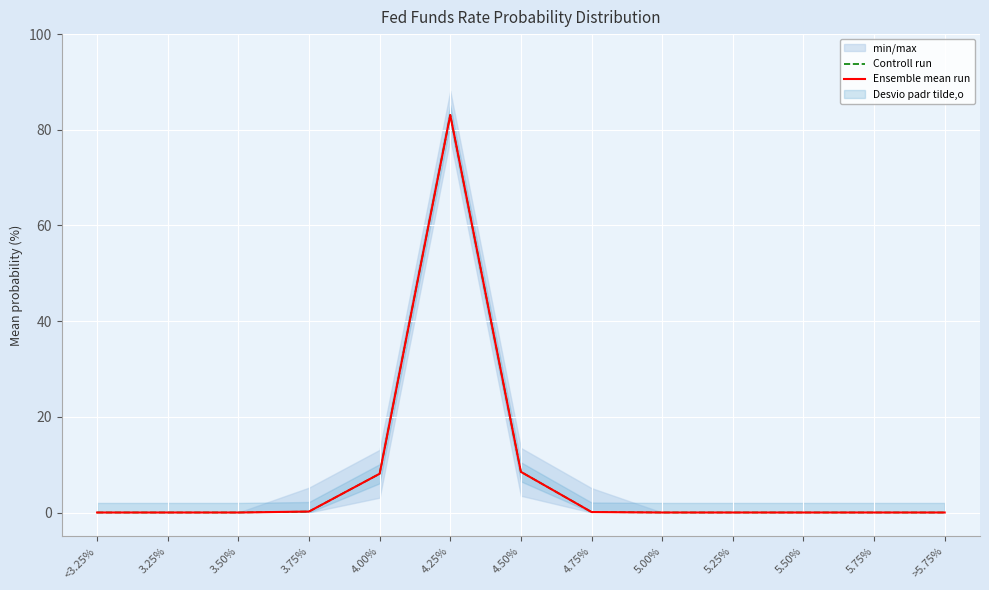

What is the label of the 7th point from the left?

4.50%